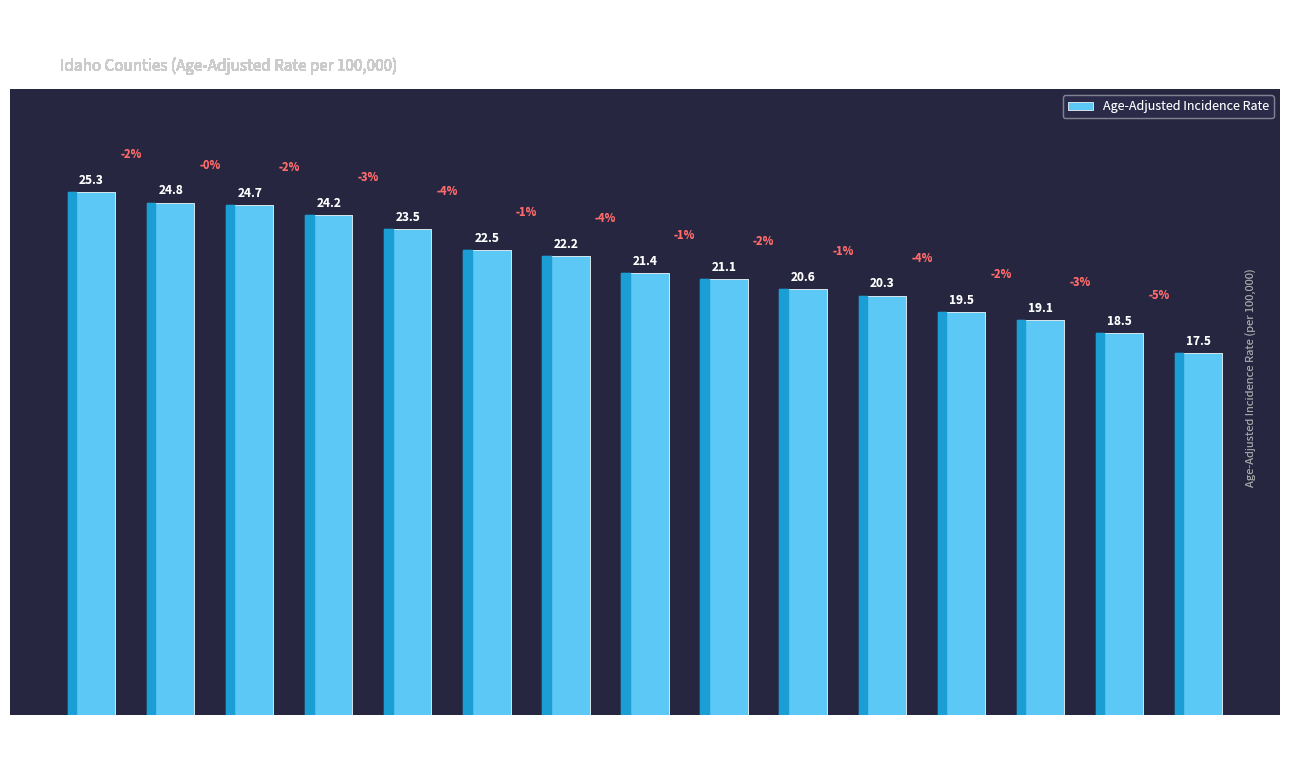

Reading left to right, what are all the values shown in this chart?

Minidoka=25.3	Clearwater=24.8	Gem=24.7	Shoshone=24.2	Elmore=23.5	Benewah=22.5	Gooding=22.2	Payette=21.4	Canyon=21.1	Bingham=20.6	Kootenai=20.3	Bonneville=19.5	Bannock=19.1	Bonner=18.5	Nez Perce=17.5